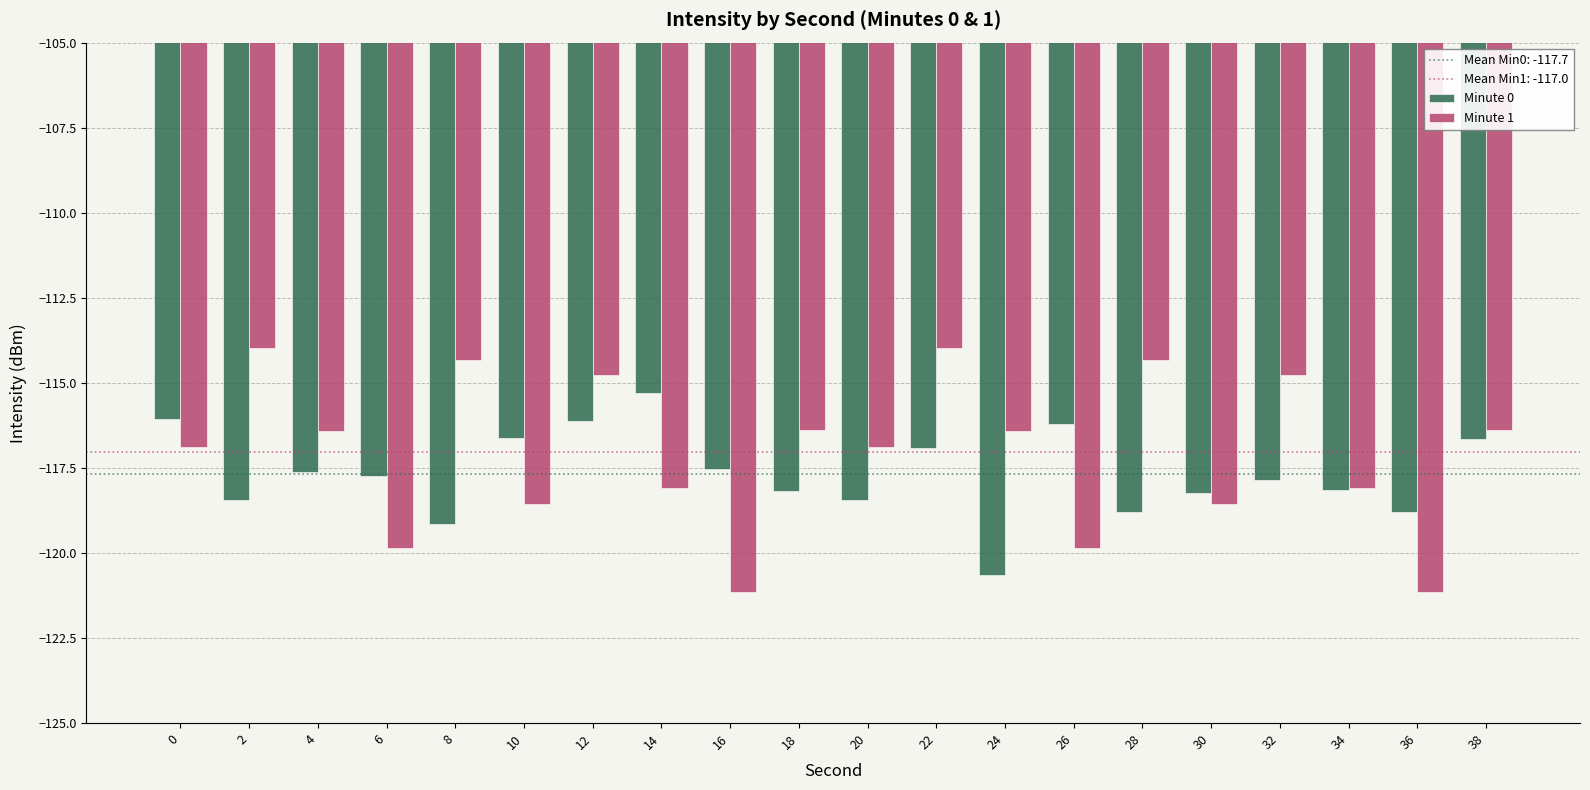

Is it true that Minute 0 equals -117.9 at 32?

True